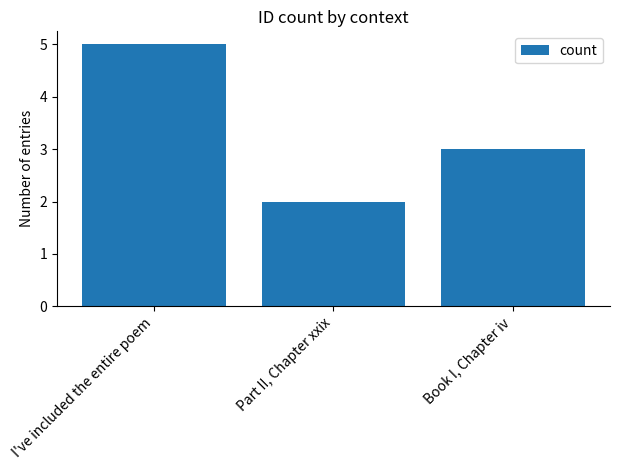

What is the change in value from I've included the entire poem to Book I, Chapter iv?

-2